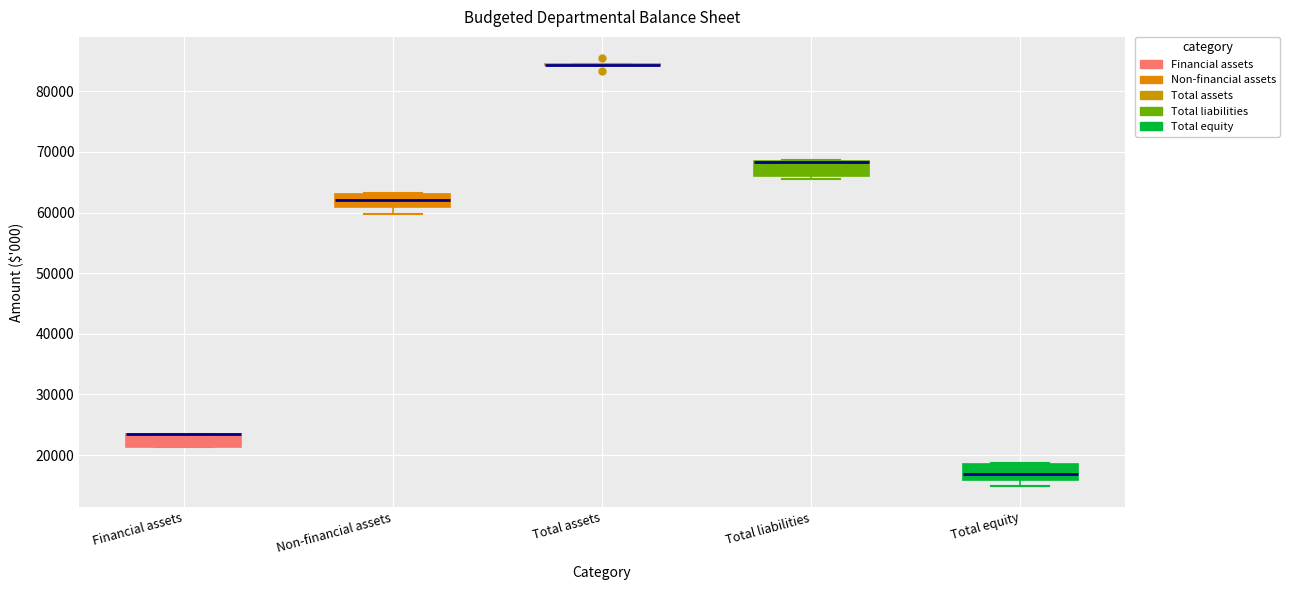

Reading left to right, read every box against the y-axis: the position of its median line, the range the box covers, and the ends of its whiskers. The values are not printed on the chart, so give them approximately, as read against the axis.

Financial assets: median 23000 (drawn on the box's upper edge), box 21000 to 23000, whiskers 21000 to 23000
Non-financial assets: median 62000, box 61000 to 63000, whiskers 60000 to 63000
Total assets: box collapsed to a line at 84000, whiskers 84000 to 85000
Total liabilities: median 68000 (drawn on the box's upper edge), box 66000 to 68000, whiskers 66000 (just below the box's lower edge) to 69000
Total equity: median 17000, box 16000 to 18000, whiskers 15000 to 19000